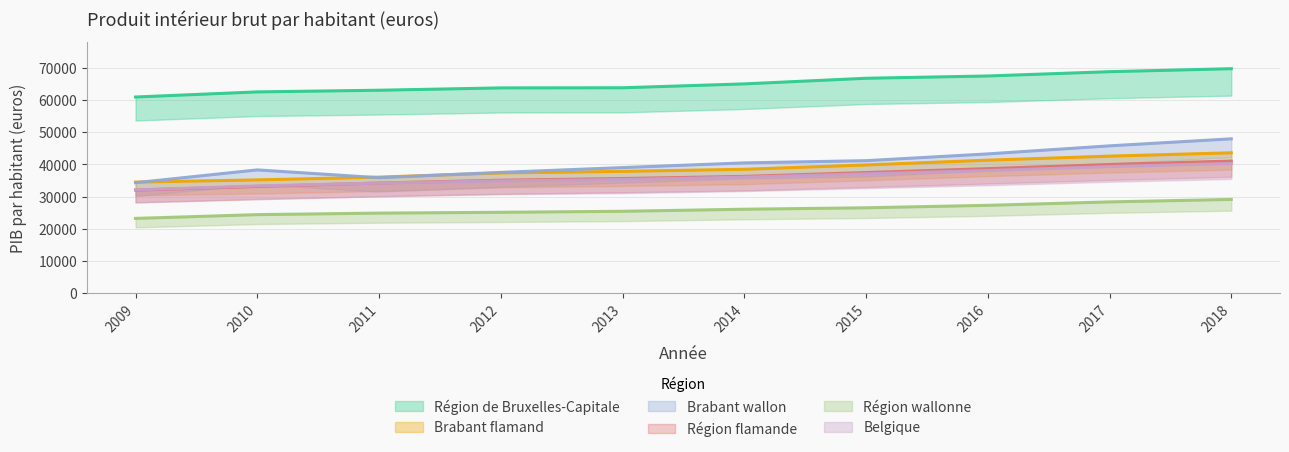

Which series has the largest total across all categories?

Région de Bruxelles-Capitale